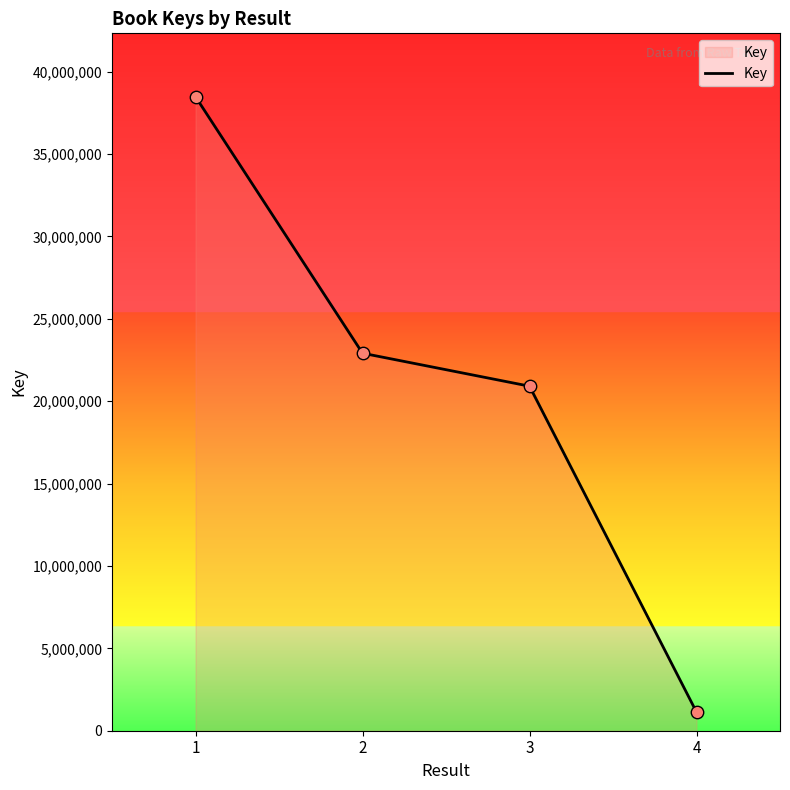

Approximately how many times larger is the value at 1 compared to 4?

34.0